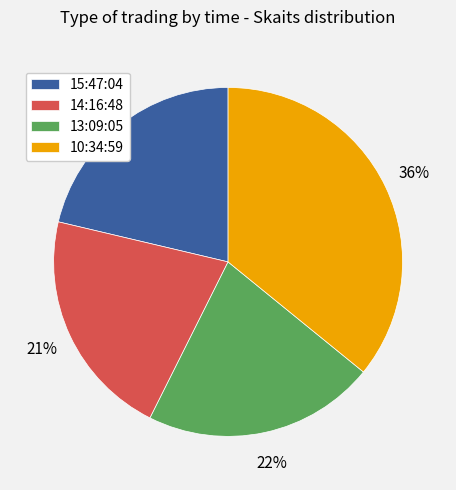

True or false: 15:47:04 accounts for 21% of the total.

True